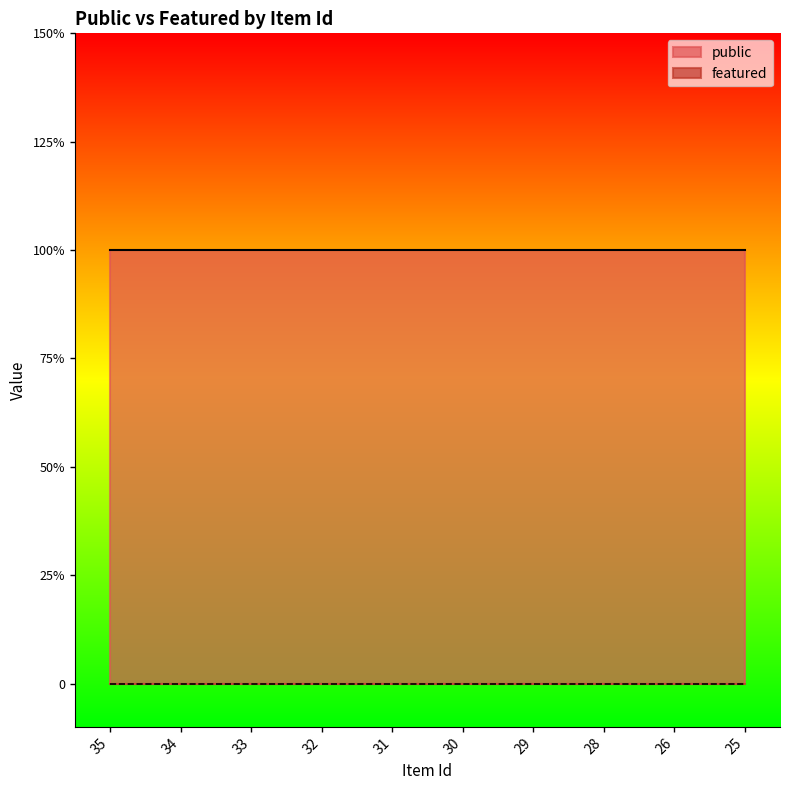

Reading right to left, extract all data points from this chart.

public: 25=1	26=1	28=1	29=1	30=1	31=1	32=1	33=1	34=1	35=1
featured: 25=0	26=0	28=0	29=0	30=0	31=0	32=0	33=0	34=0	35=0